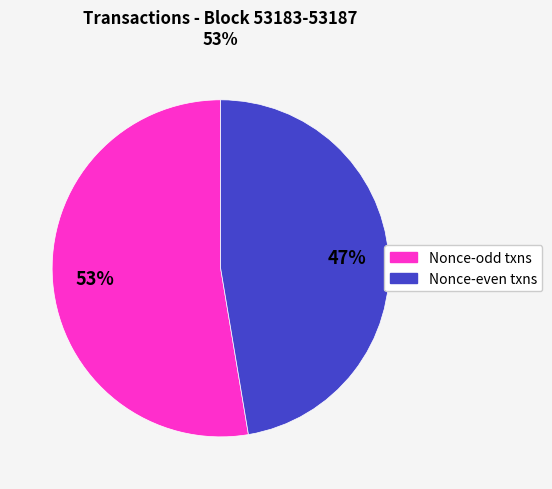

Does any single category account for the majority?

Yes